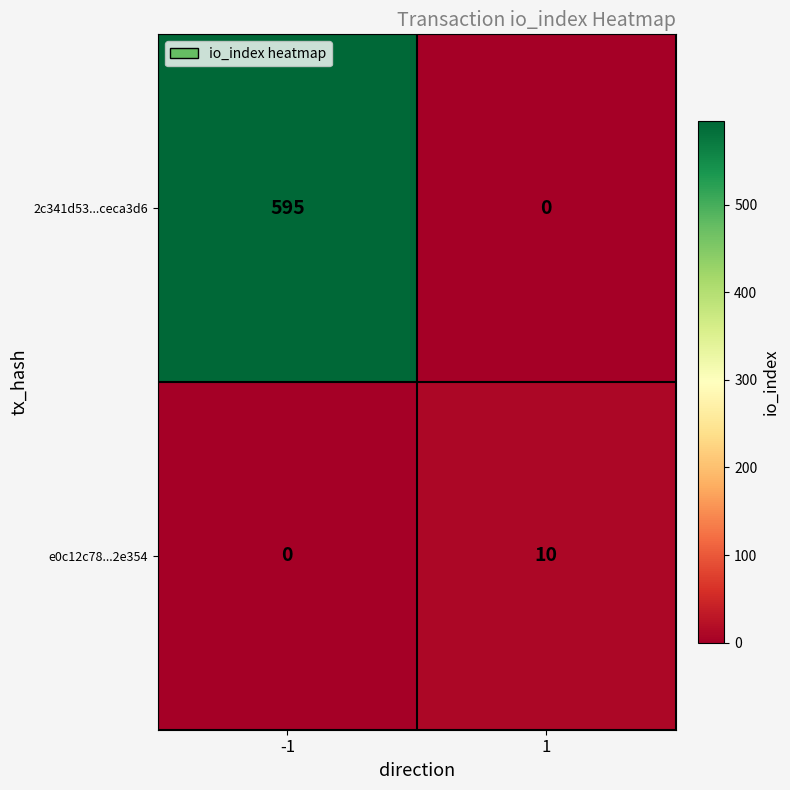

Which series changed the most between -1 and 1?

2c341d53...ceca3d6